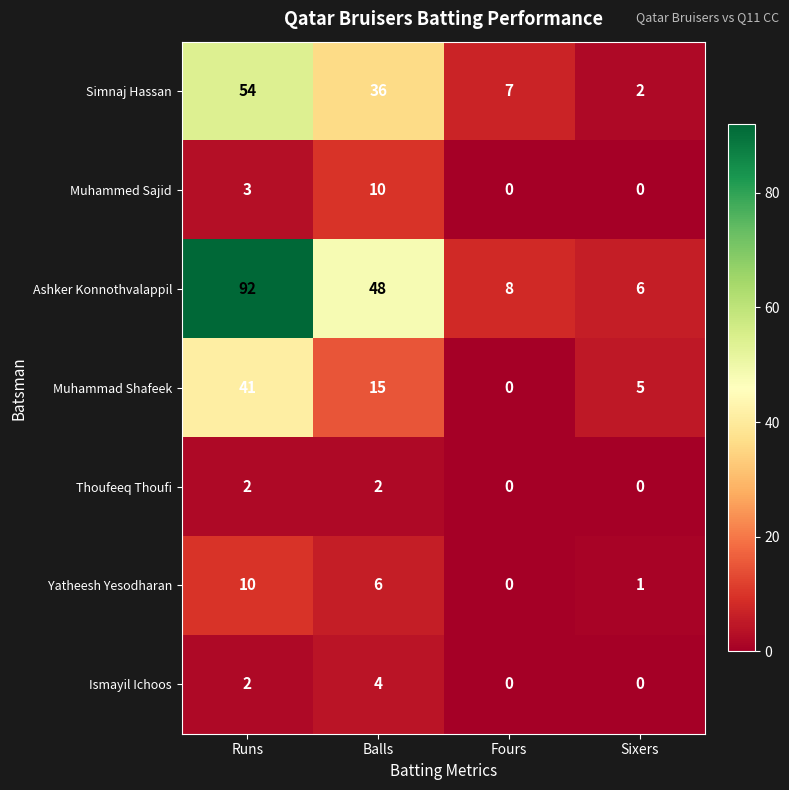

At how many categories does at least one series exceed 26?

2